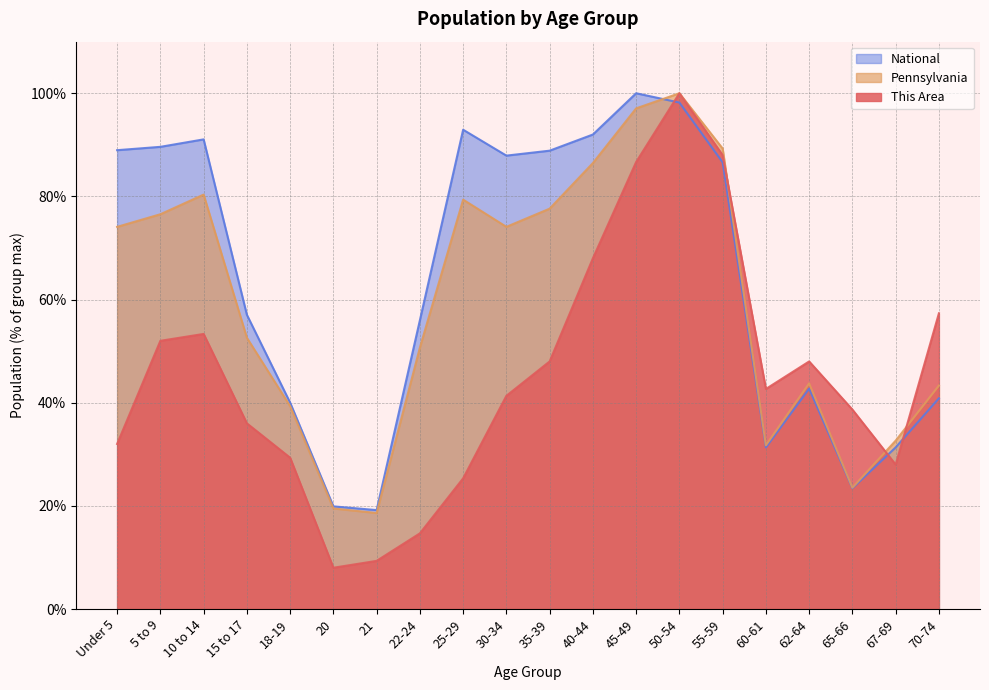

Where is the first local minimum for This Area?

20